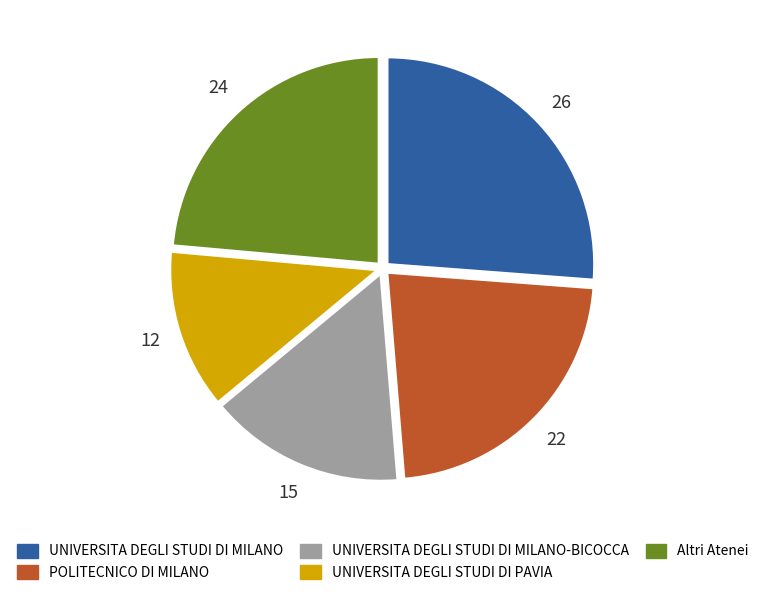

How many slices are in this pie chart?

5